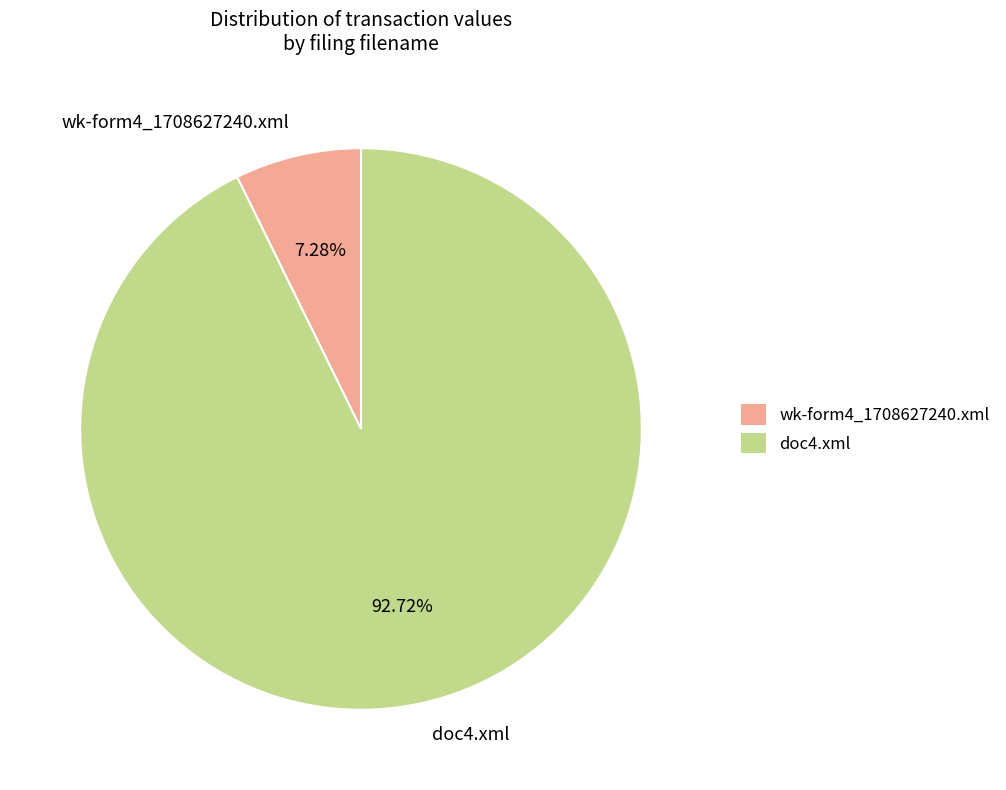

How many slices are in this pie chart?

2